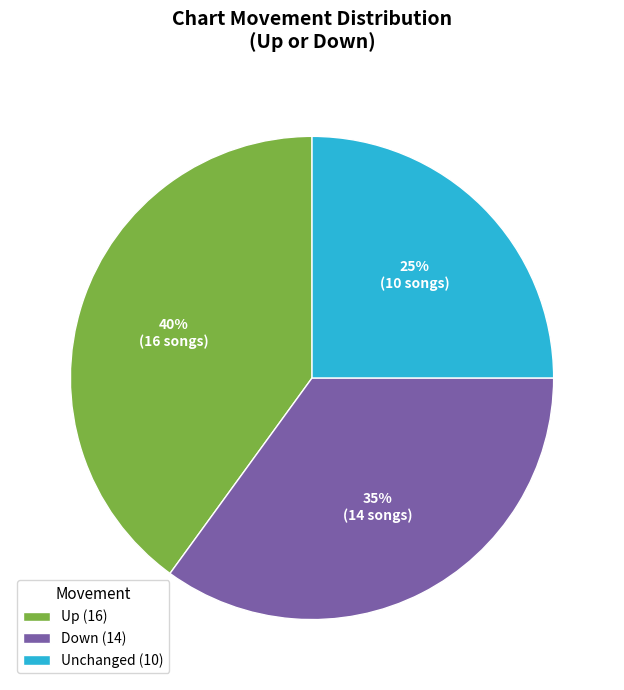

Do Down (14) and Up (16) together represent more than half of the pie?

Yes